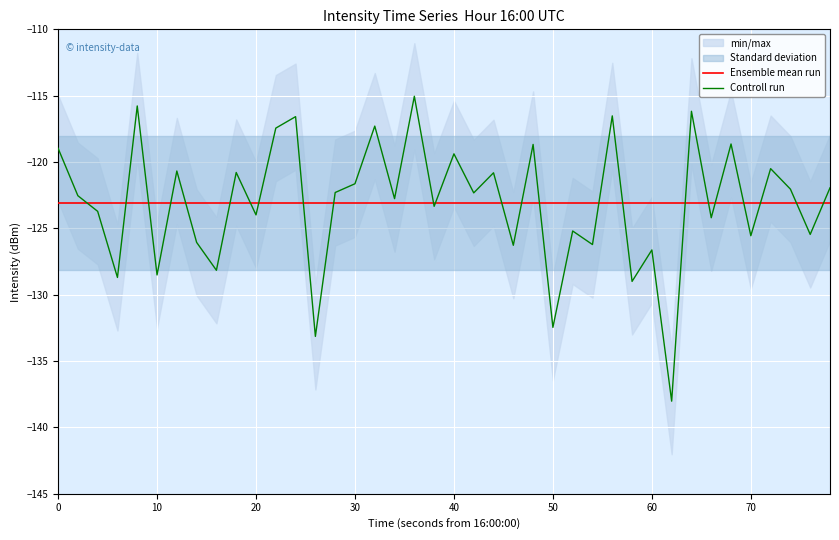

What is the value of the Ensemble mean run point at the 16th from the left?

-123.1